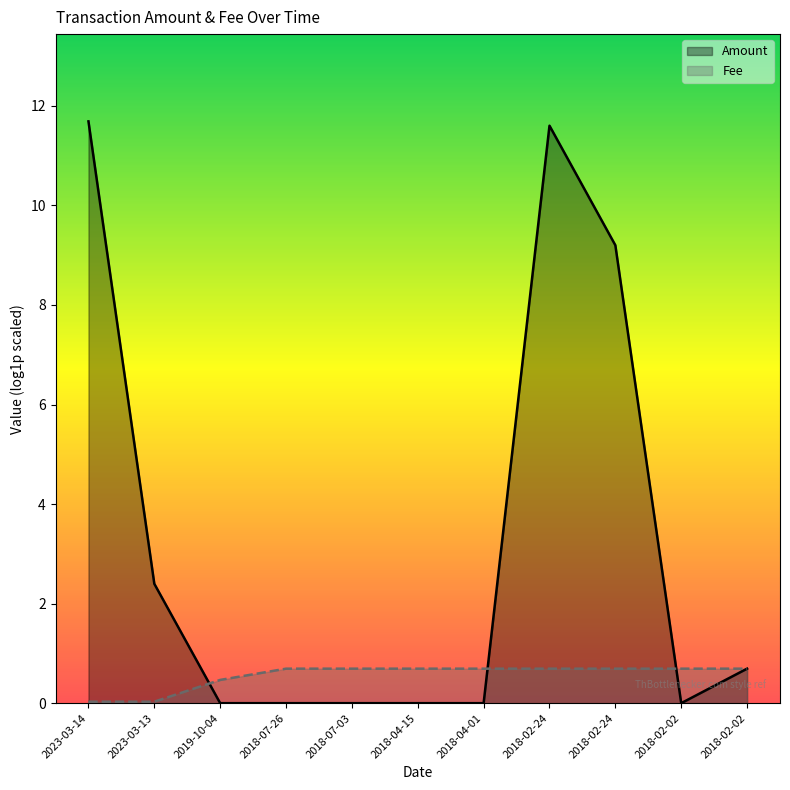

Where is the data nearest to the value 0?

2023-03-14